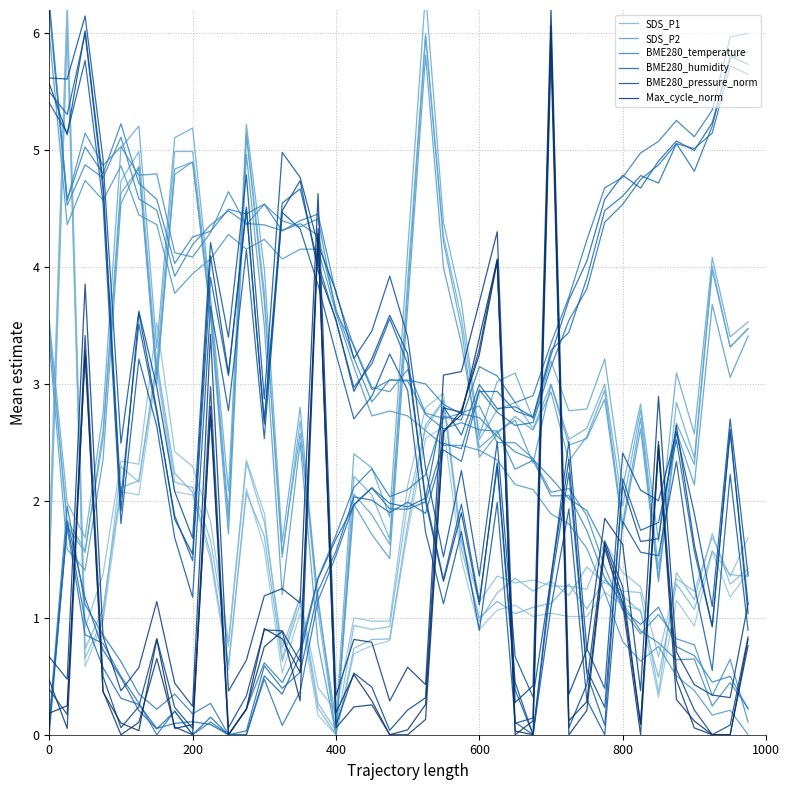

What is the value of the SDS_P2 point at the 5th from the left?

4.5